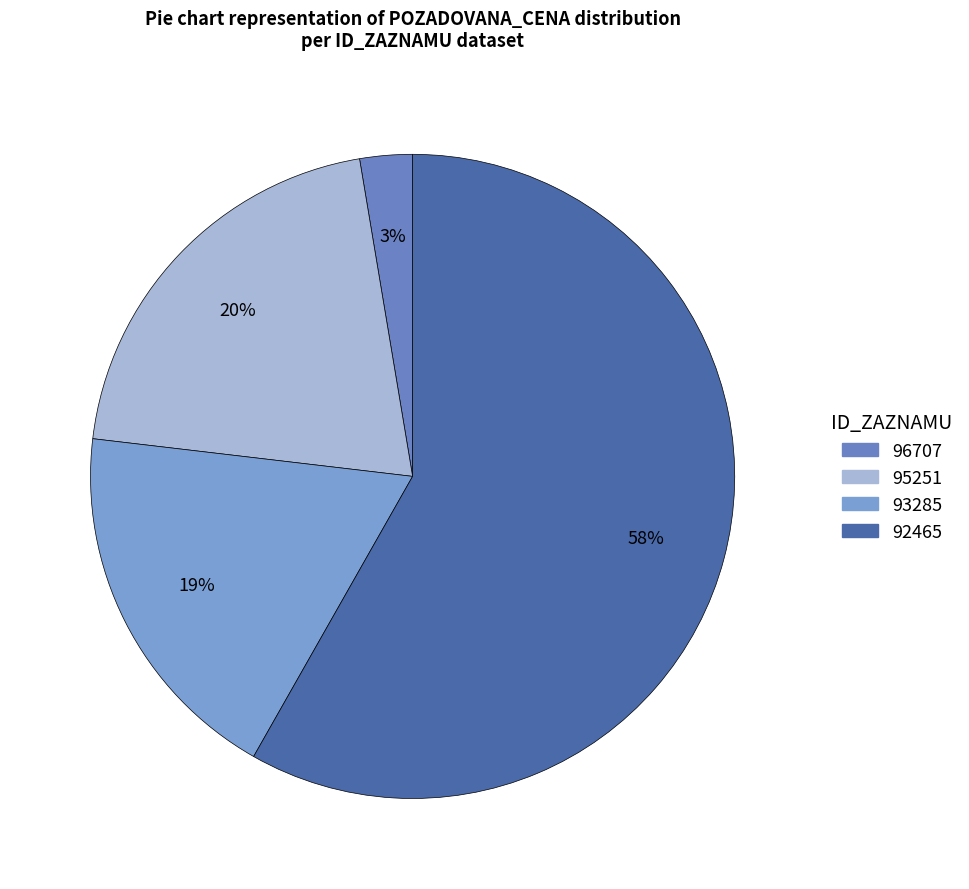

What percentage is the 95251 slice, to the nearest percent?

20%